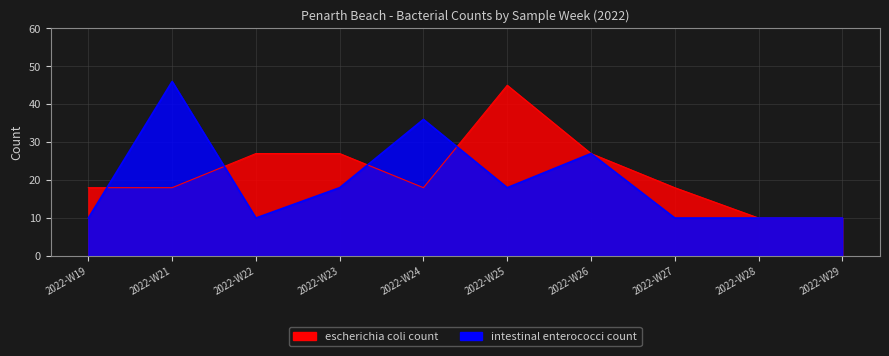

Where is the first local minimum for escherichia coli count?

2022-W24